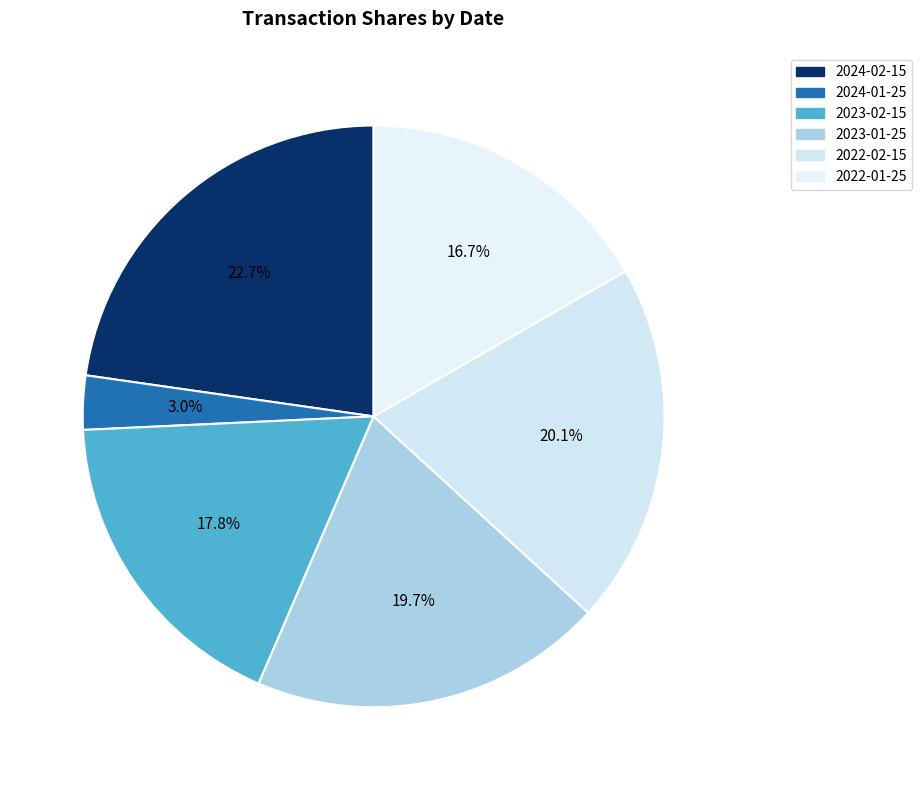

Does 2023-02-15 represent more than half of the total?

No